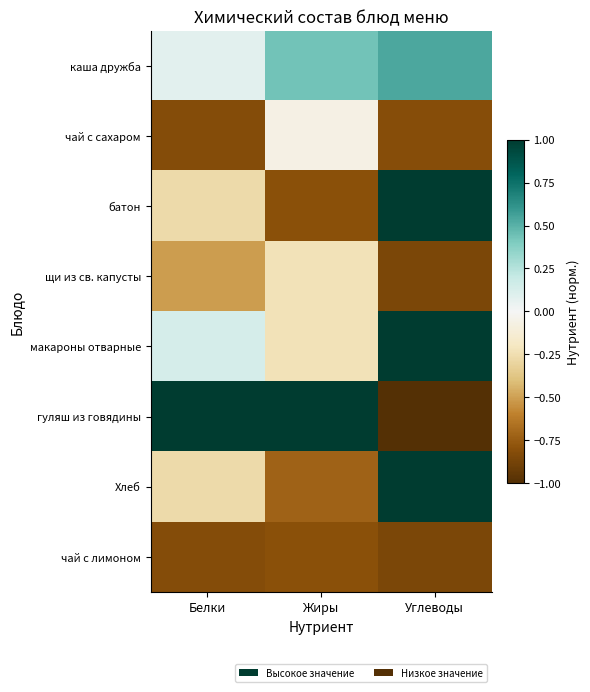

Reading left to right, list all the values displayed in this chart.

каша дружба: Белки=0.1	Жиры=0.4	Углеводы=0.5
чай с сахаром: Белки=-0.8	Жиры=-0.1	Углеводы=-0.8
батон: Белки=-0.3	Жиры=-0.8	Углеводы=1.0
щи из св. капусты: Белки=-0.5	Жиры=-0.2	Углеводы=-0.9
макароны отварные: Белки=0.1	Жиры=-0.2	Углеводы=1.0
гуляш из говядины: Белки=1.0	Жиры=1.0	Углеводы=-1.0
Хлеб: Белки=-0.3	Жиры=-0.7	Углеводы=1.0
чай с лимоном: Белки=-0.8	Жиры=-0.8	Углеводы=-0.9